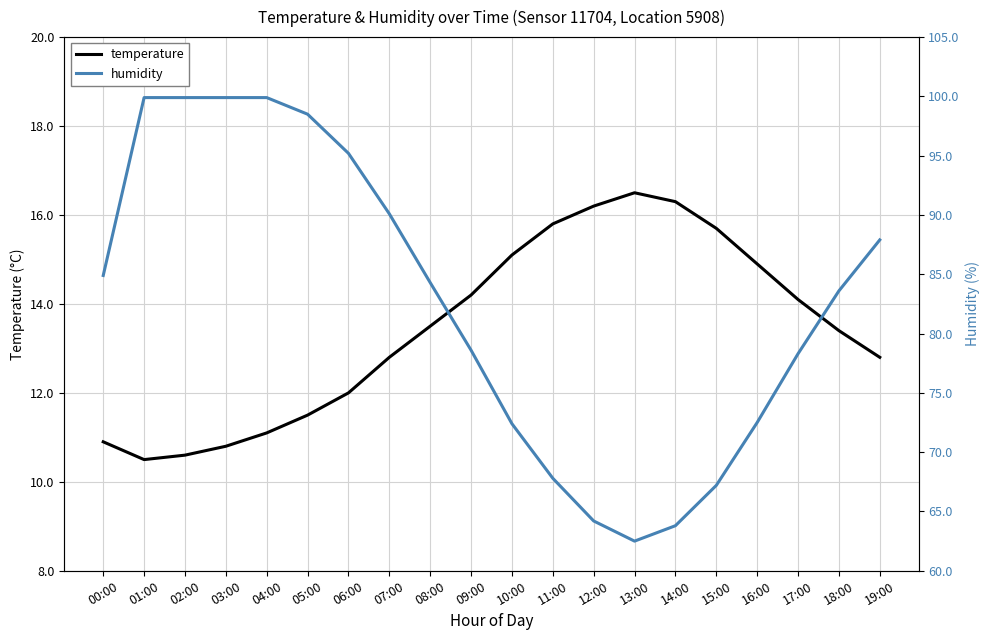

How many values in the humidity series exceed 84?

10